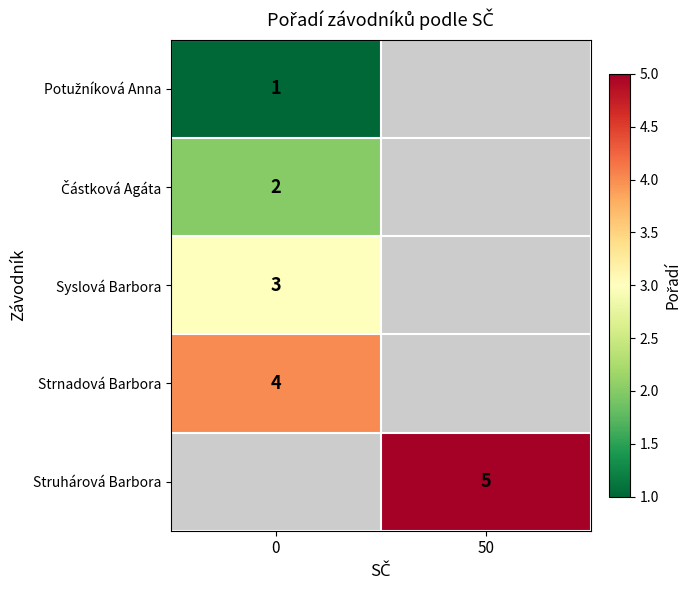

True or false: Syslová Barbora has a value of 3 at 0.

True